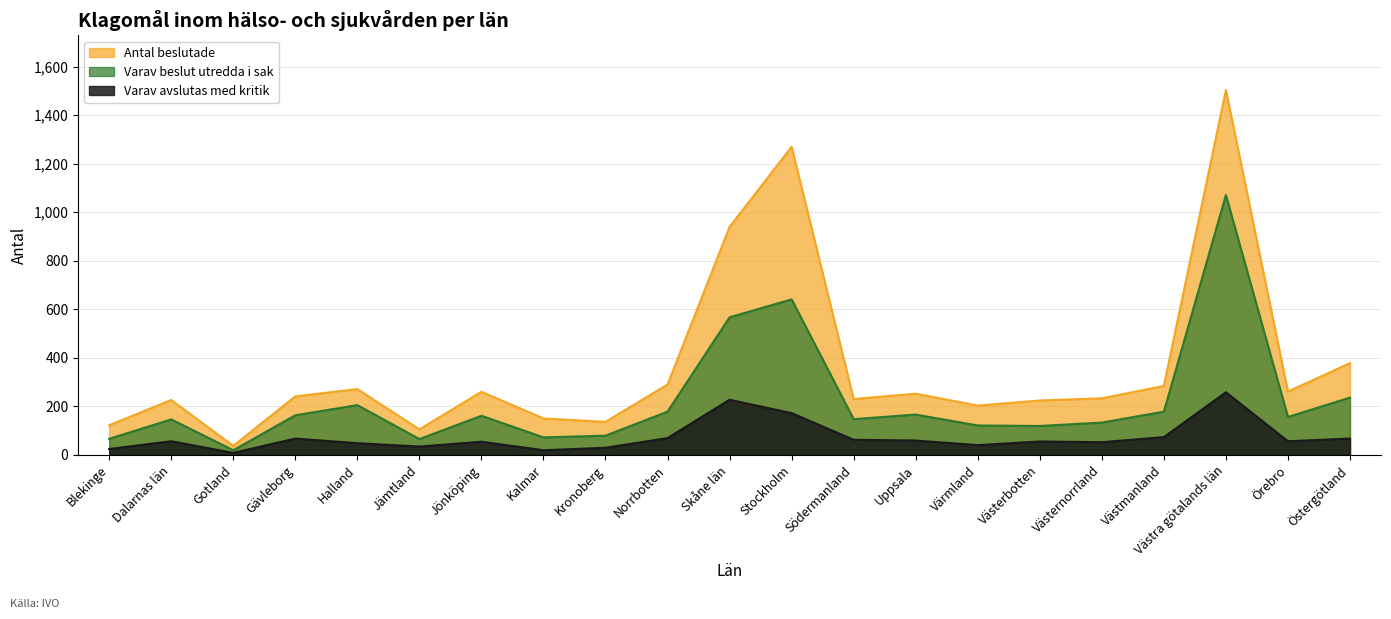

Reading right to left, list all the values displayed in this chart.

Antal beslutade: Östergötland=378	Örebro=261	Västra götalands län=1504	Västmanland=284	Västernorrland=233	Västerbotten=224	Värmland=203	Uppsala=252	Södermanland=230	Stockholm=1270	Skåne län=940	Norrbotten=290	Kronoberg=136	Kalmar=150	Jönköping=260	Jämtland=105	Halland=271	Gävleborg=241	Gotland=37	Dalarnas län=226	Blekinge=122
Varav beslut utredda i sak: Östergötland=236	Örebro=156	Västra götalands län=1071	Västmanland=178	Västernorrland=133	Västerbotten=119	Värmland=121	Uppsala=166	Södermanland=147	Stockholm=641	Skåne län=567	Norrbotten=178	Kronoberg=79	Kalmar=72	Jönköping=161	Jämtland=65	Halland=205	Gävleborg=163	Gotland=19	Dalarnas län=146	Blekinge=66
Varav avslutas med kritik: Östergötland=67	Örebro=56	Västra götalands län=258	Västmanland=73	Västernorrland=52	Västerbotten=55	Värmland=40	Uppsala=59	Södermanland=62	Stockholm=172	Skåne län=227	Norrbotten=69	Kronoberg=29	Kalmar=19	Jönköping=54	Jämtland=34	Halland=48	Gävleborg=67	Gotland=8	Dalarnas län=56	Blekinge=24